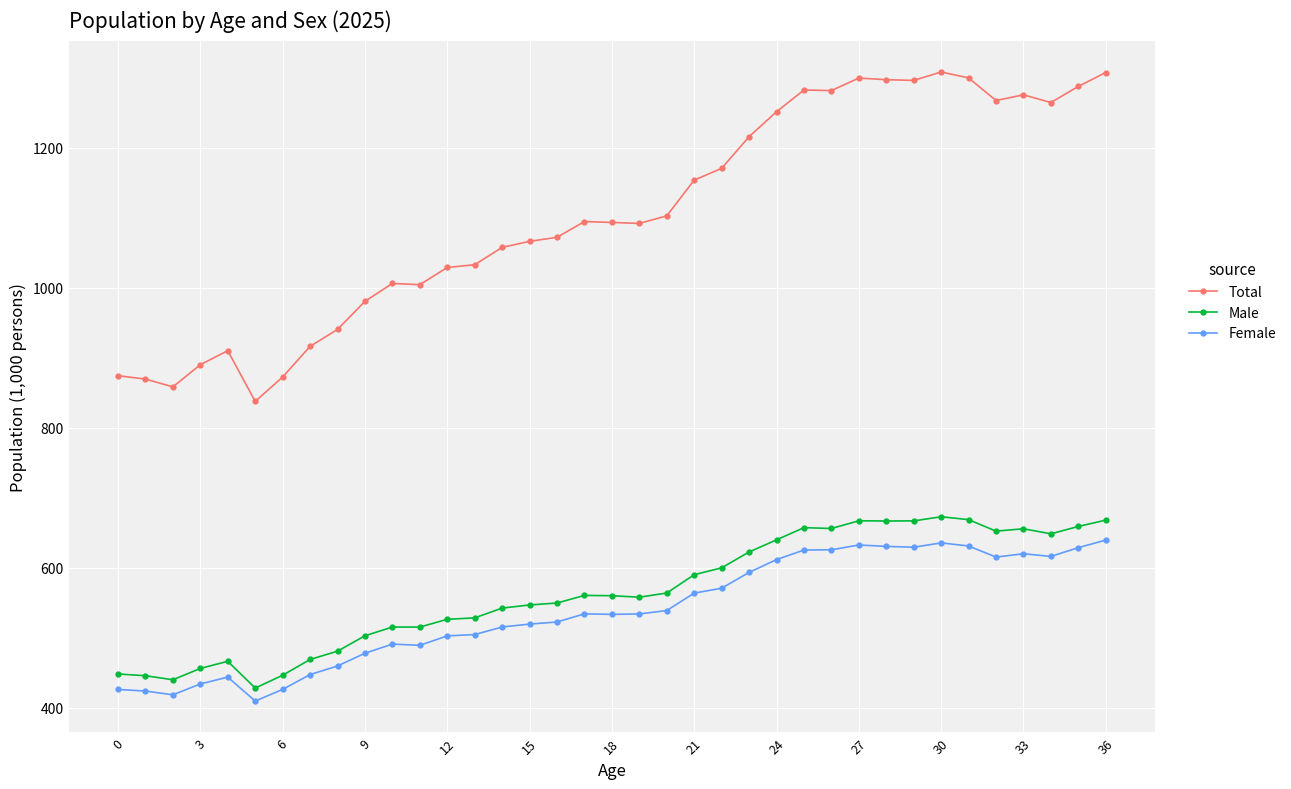

Is this an area chart (filled region under the line)?

No